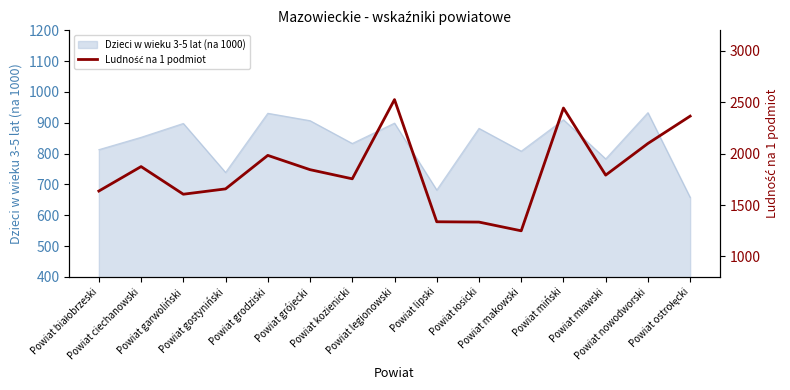

The chart shows a value of 1605 at Powiat garwoliński. True or false?

True